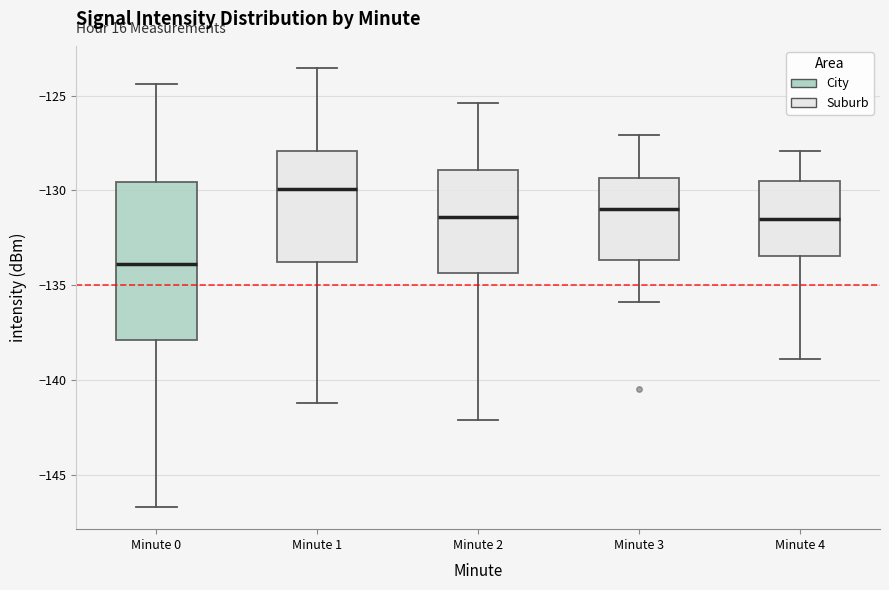

Where does the lower whisker of the box for Minute 3 end on the y-axis? The values are not printed on the chart, so give them approximately, as read against the axis.

-136.0